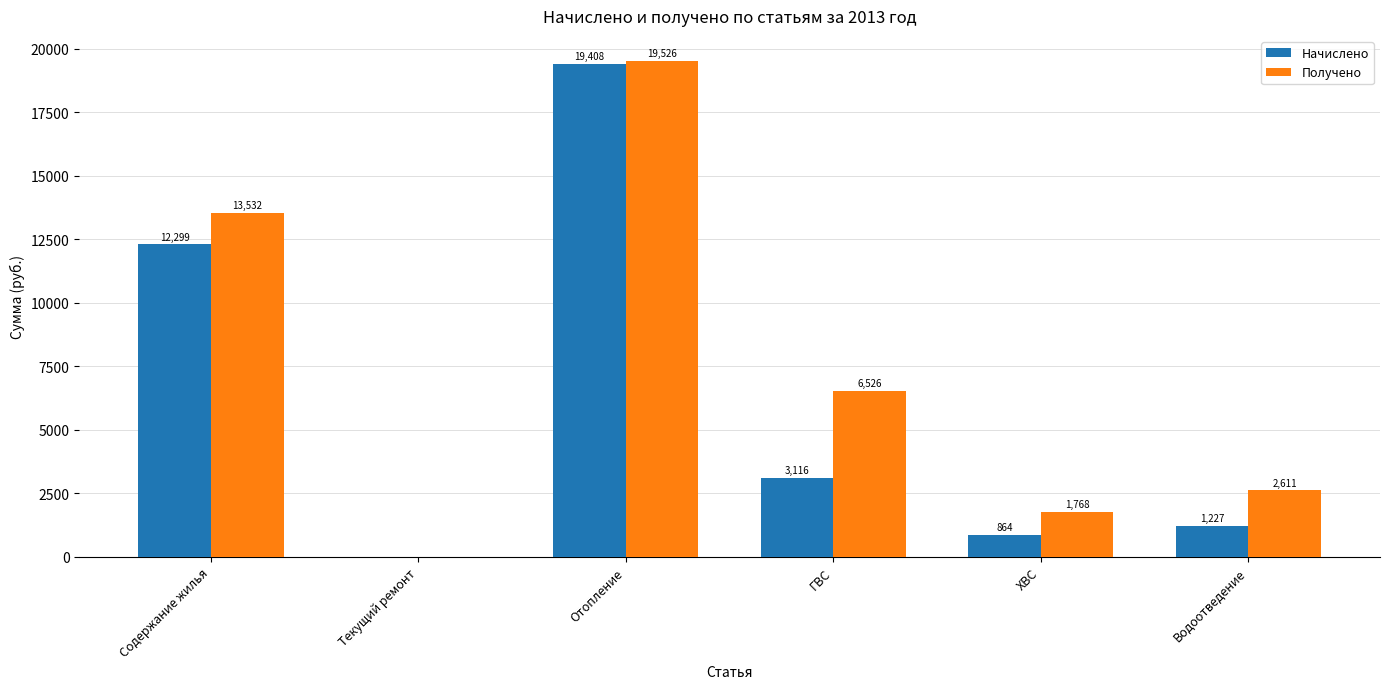

At which label is Получено closest to 9763?

ГВС